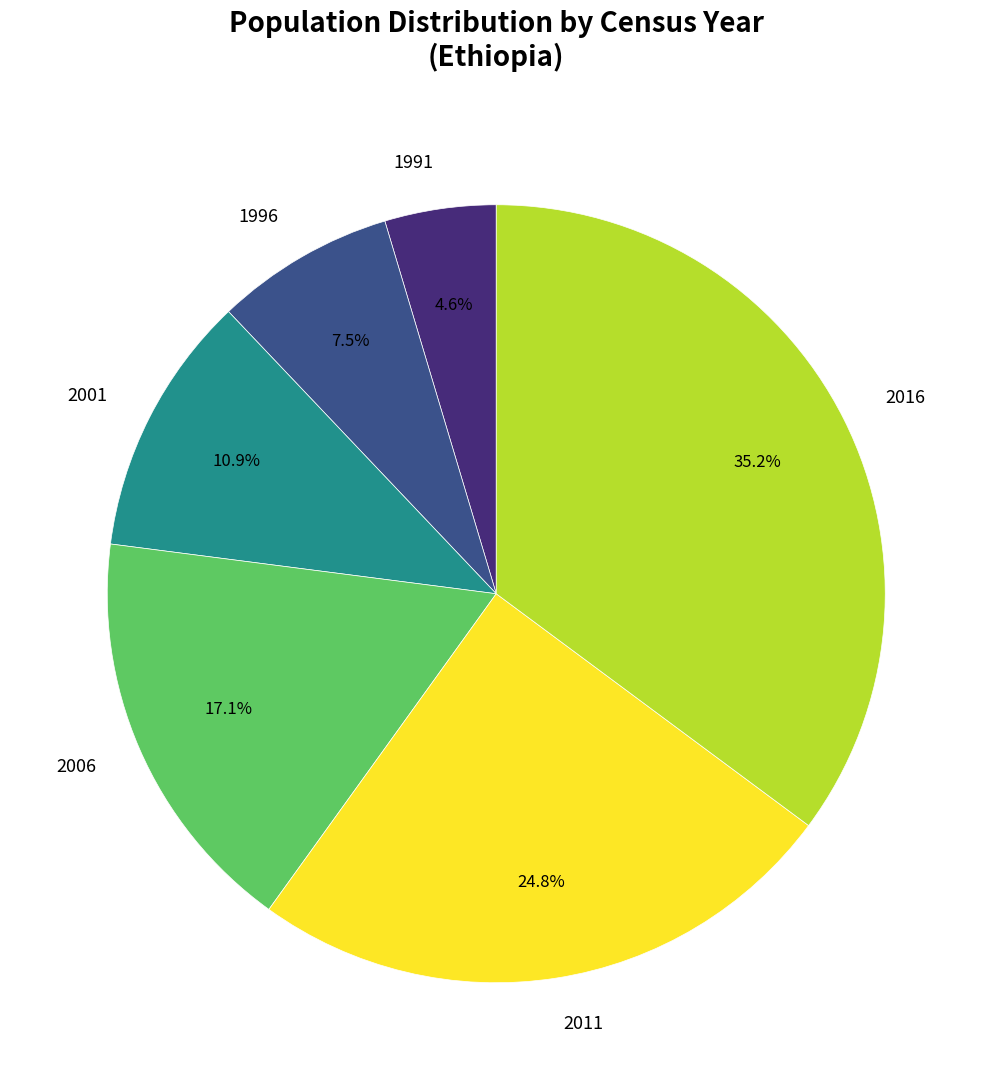

Count the number of slices in the pie.

6